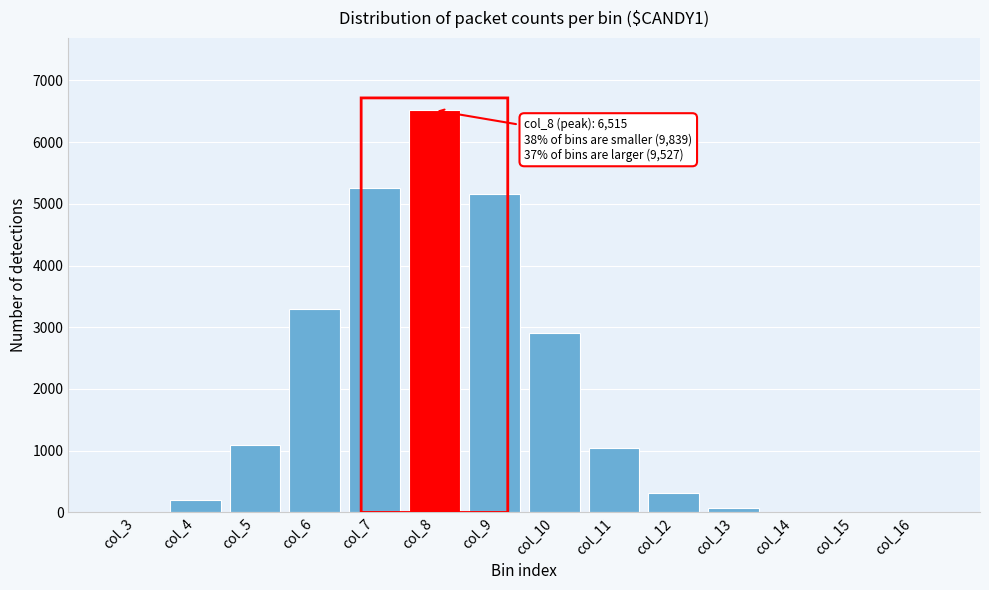

Approximately how many times larger is the value at col_6 compared to col_4?

16.7